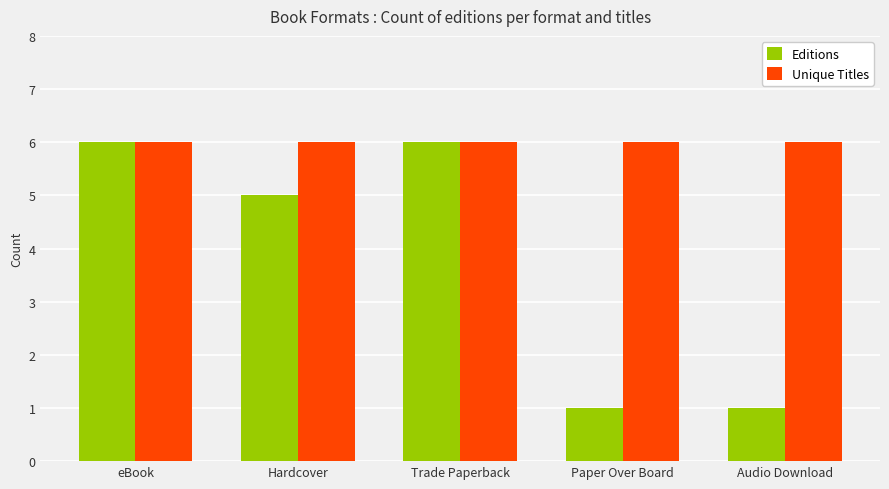

What value does the Editions series have at eBook?

6